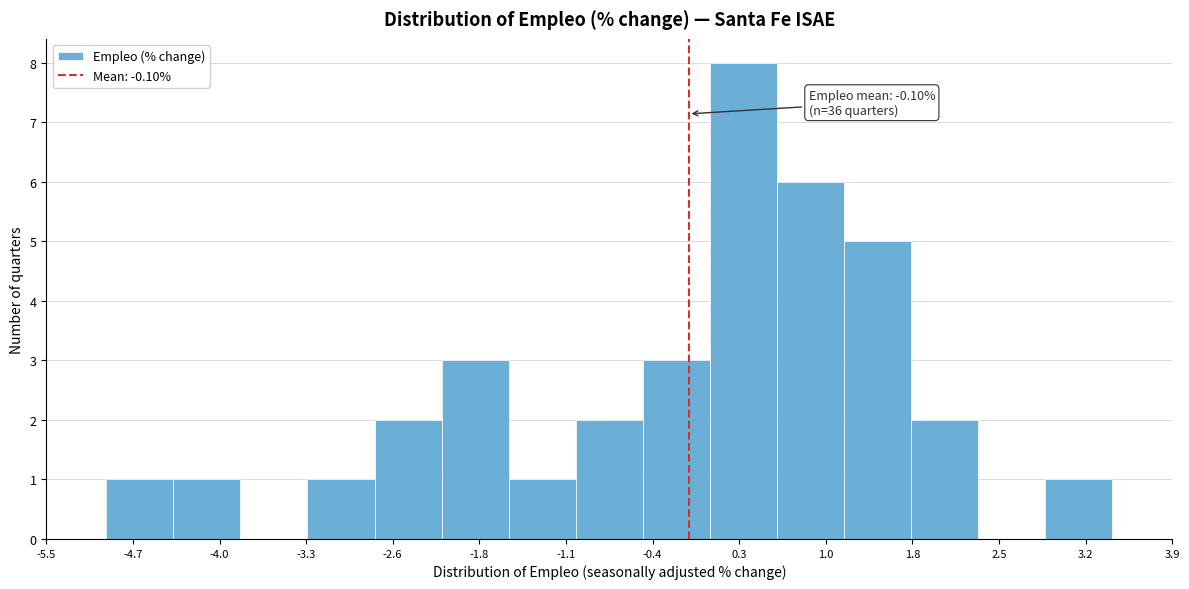

Which range on the x-axis has the tallest bar?

0.1 to 0.6